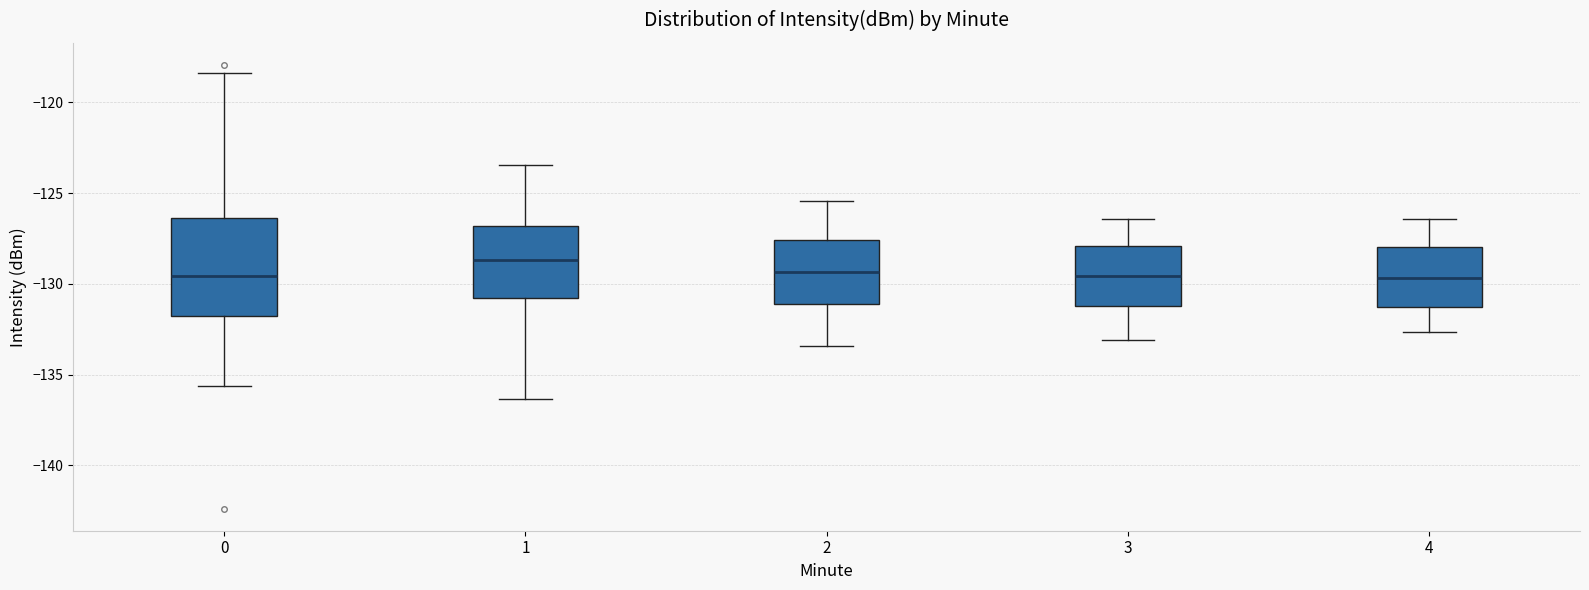

Reading left to right, transcribe this box plot: for each box, give where its median line is, the range the box spans, and where its two whiskers end, as read against the y-axis. The values are not printed on the chart, so give them approximately, as read against the axis.

0: median -129.5, box -132.0 to -126.5, whiskers -135.5 to -118.5
1: median -128.5, box -131.0 to -127.0, whiskers -136.5 to -123.5
2: median -129.5, box -131.0 to -127.5, whiskers -133.5 to -125.5
3: median -129.5, box -131.0 to -128.0, whiskers -133.0 to -126.5
4: median -129.5, box -131.5 to -128.0, whiskers -132.5 to -126.5